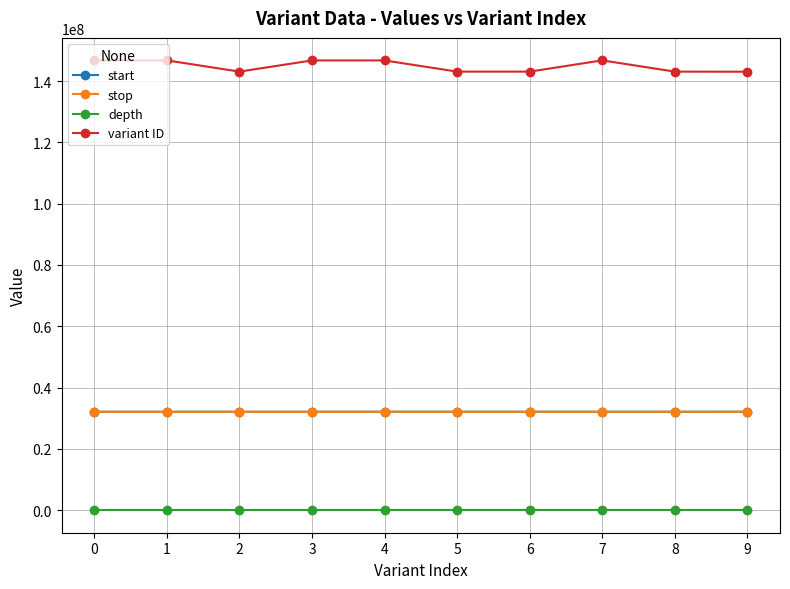

Which series has the largest total across all categories?

variant ID